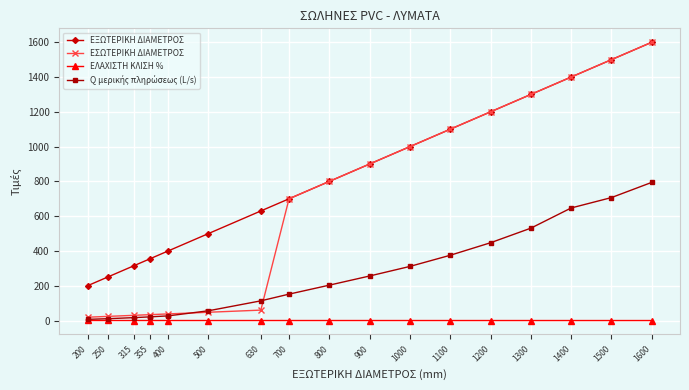

What is the value of the ΕΞΩΤΕΡΙΚΗ ΔΙΑΜΕΤΡΟΣ point at the 10th from the left?

900.0